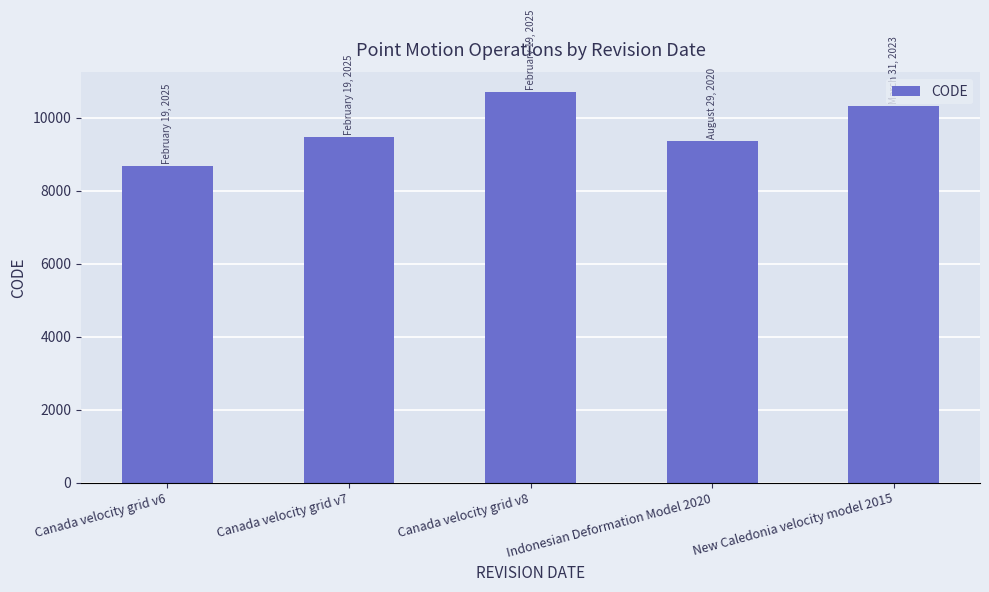

Rank the categories by value from highest to lowest.

Canada velocity grid v8, New Caledonia velocity model 2015, Canada velocity grid v7, Indonesian Deformation Model 2020, Canada velocity grid v6